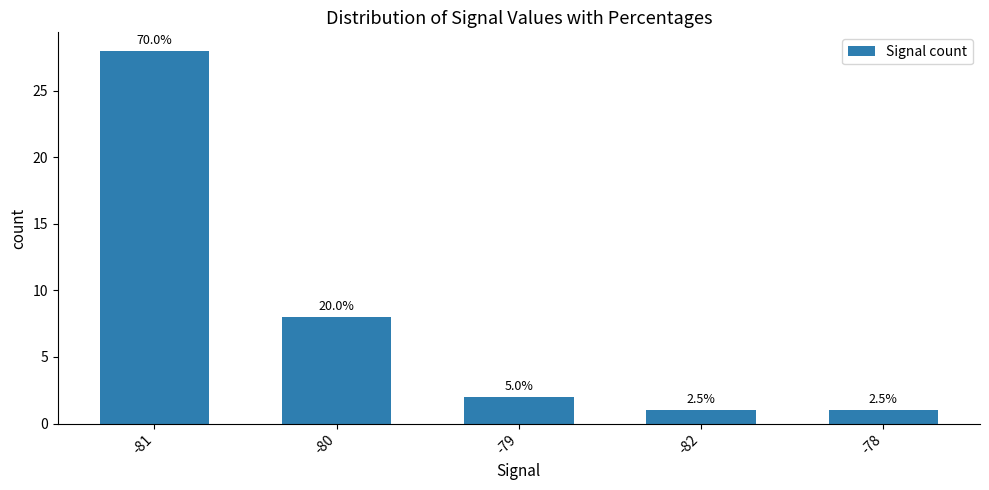

List the labels in order of value, largest first.

-81, -80, -79, -82, -78